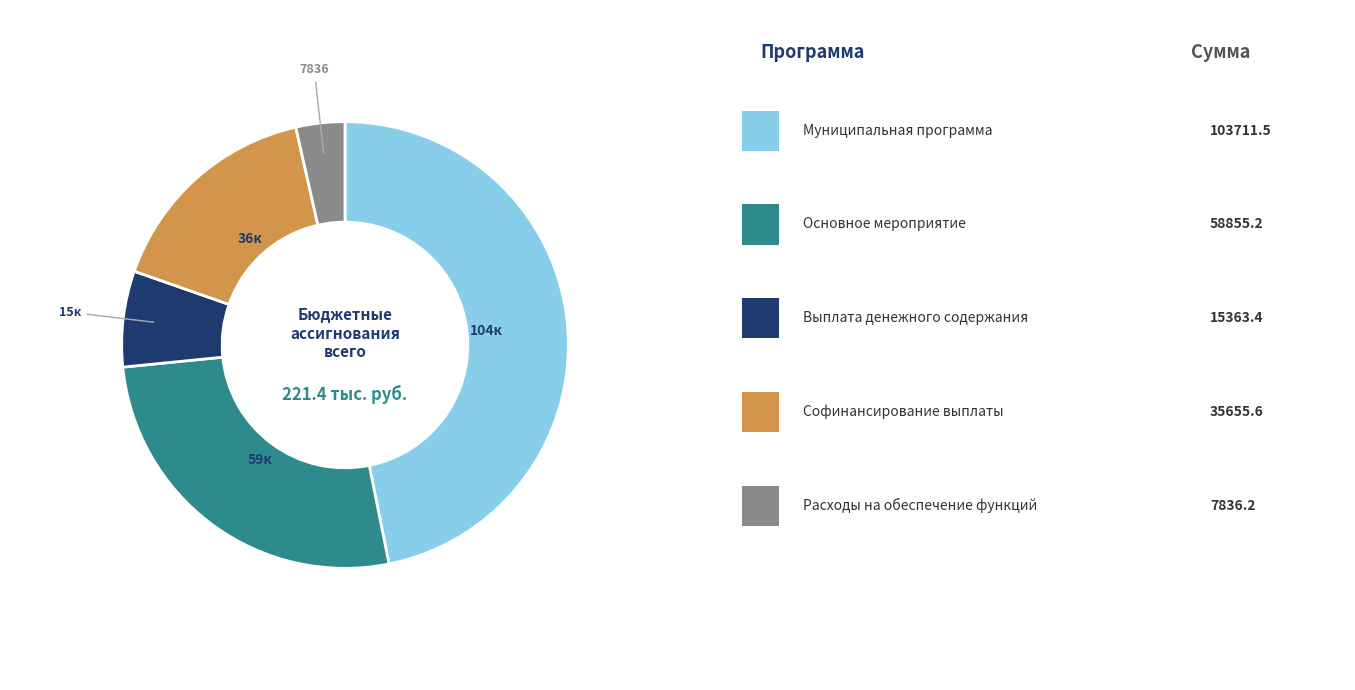

Is there a majority slice in this chart?

No